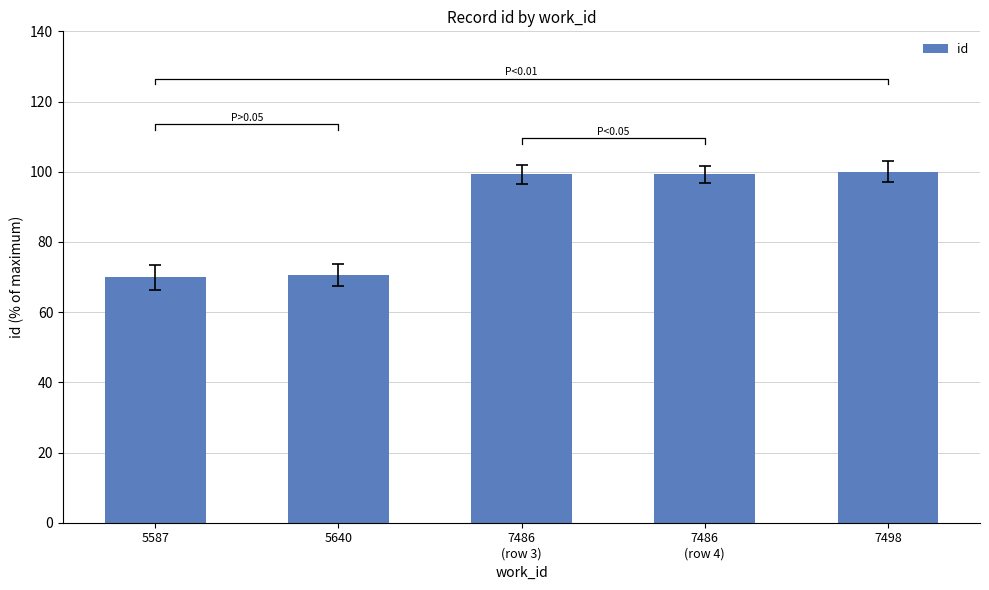

What is the average value?

87.8